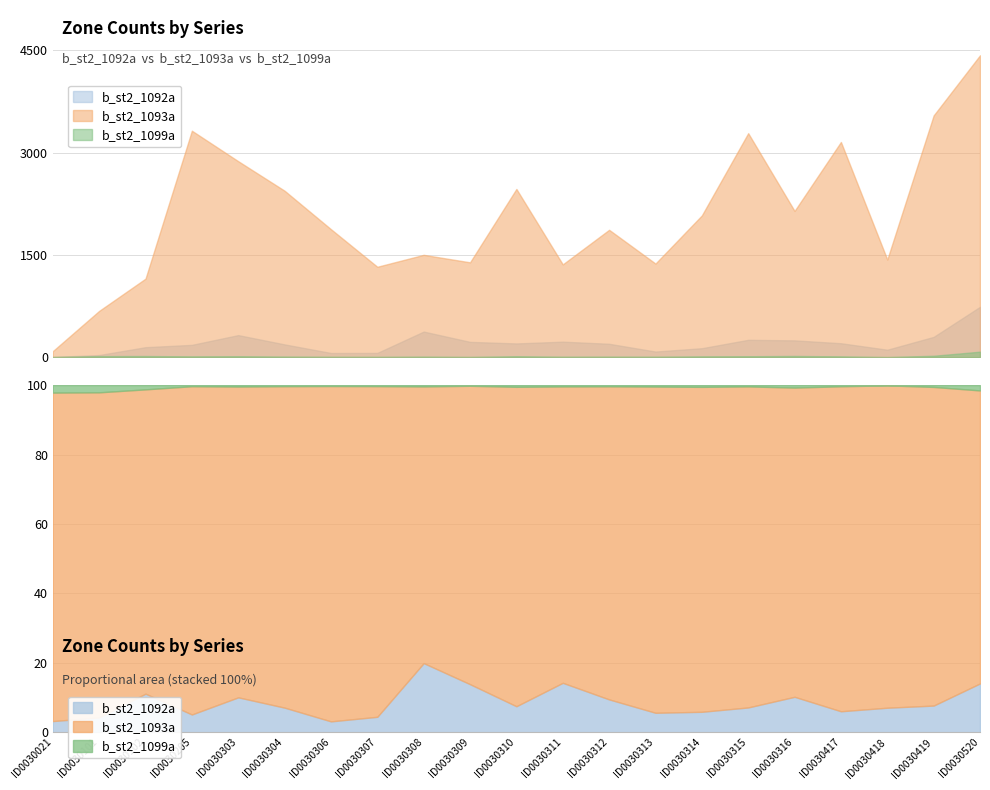

Where is the first local maximum for b_st2_1099a?

ID0030102